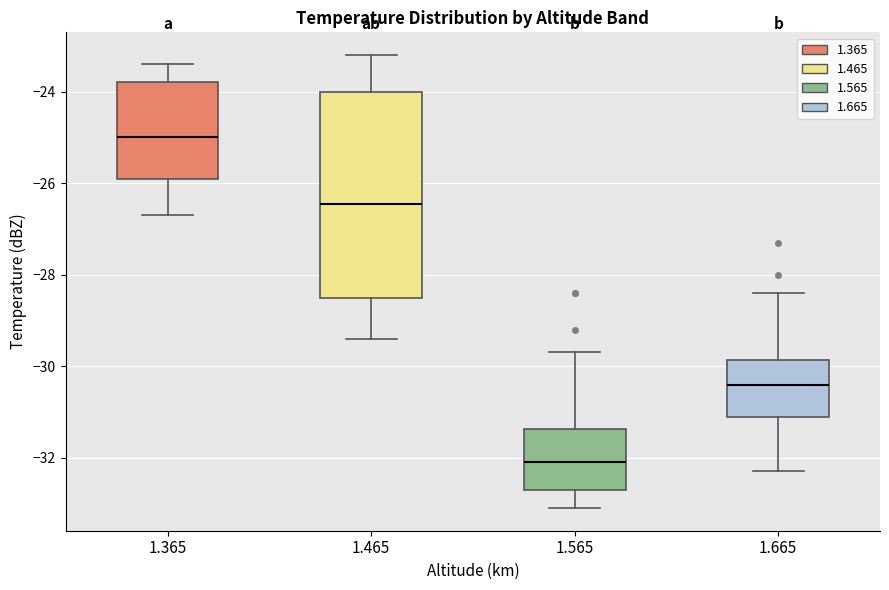

Reading left to right, transcribe this box plot: for each box, give where its median line is, the range the box spans, and where its two whiskers end, as read against the y-axis. The values are not printed on the chart, so give them approximately, as read against the axis.

1.365: median -25.0, box -25.8 to -23.8, whiskers -26.6 to -23.4
1.465: median -26.4, box -28.4 to -24.0, whiskers -29.4 to -23.2
1.565: median -32.0, box -32.6 to -31.4, whiskers -33.0 to -29.6
1.665: median -30.4, box -31.0 to -29.8, whiskers -32.2 to -28.4